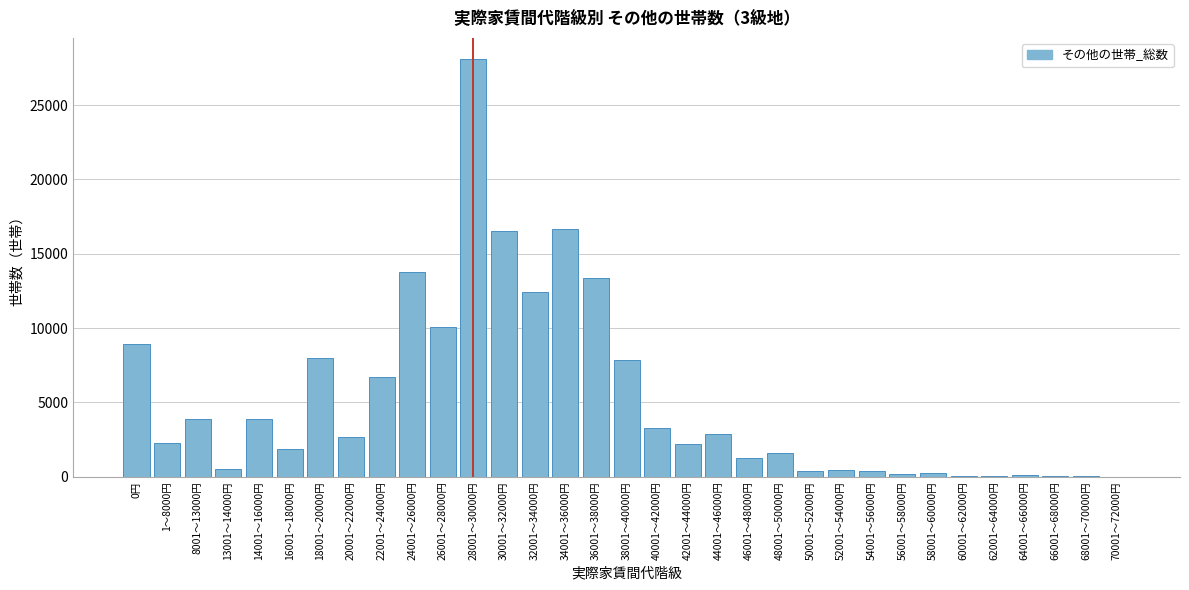

Is it true that the value at 8001～13000円 is 1907?

False